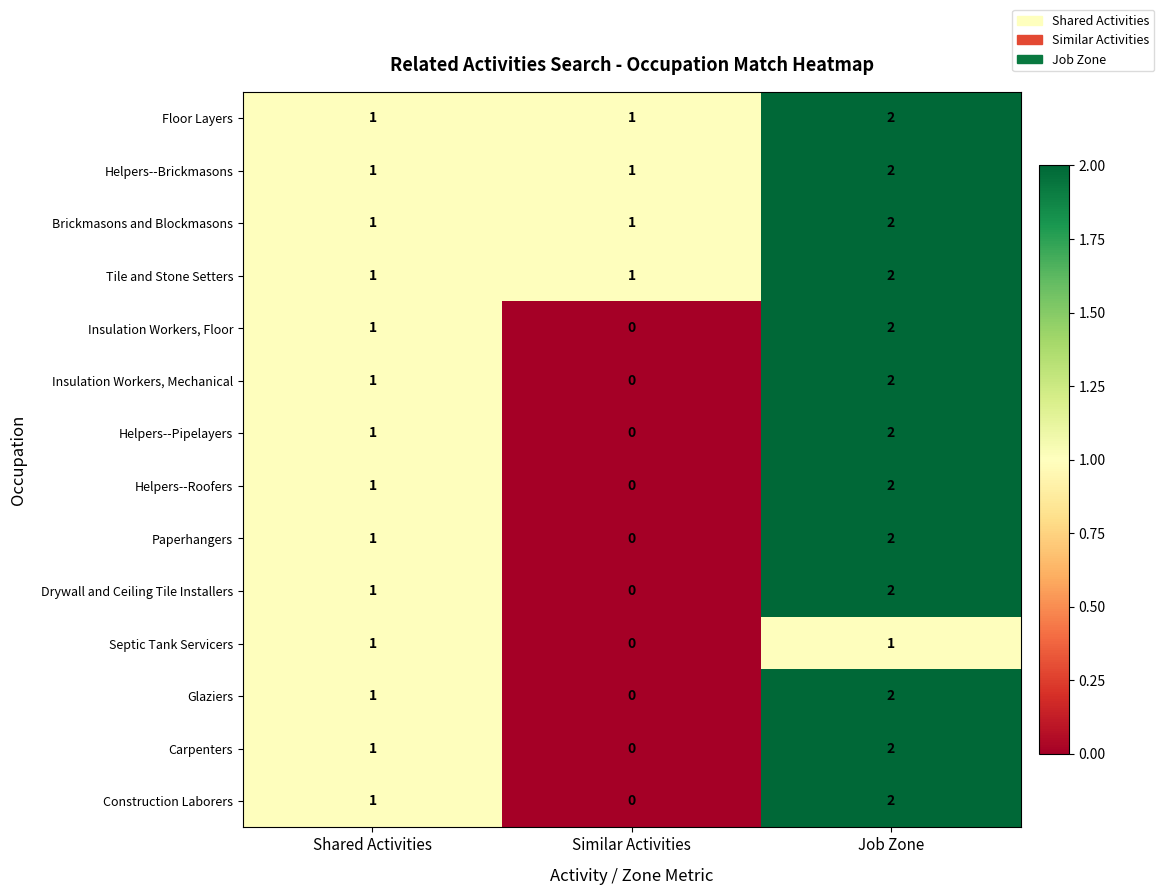

What is the sum of the Helpers--Brickmasons values at Shared Activities and Job Zone?

3